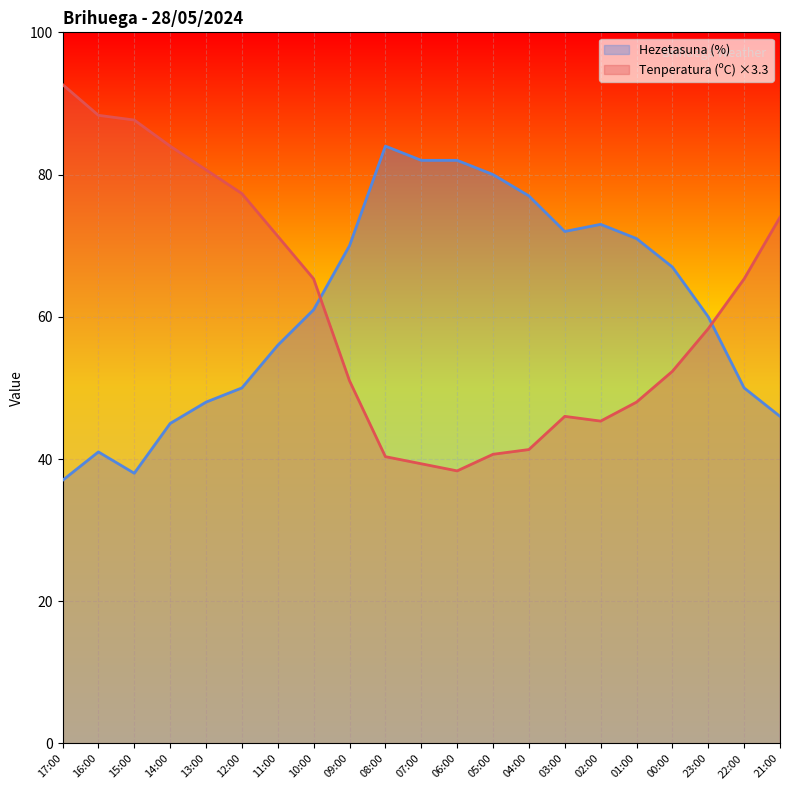

Which series has the largest total across all categories?

Hezetasuna (%)